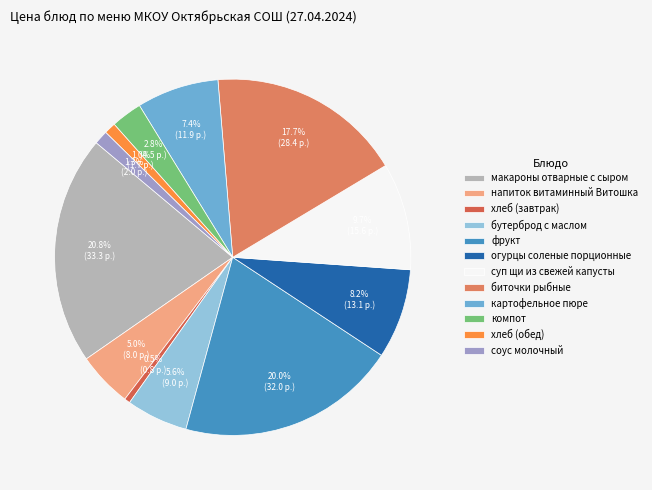

The макароны отварные с сыром slice represents 21% of the pie. True or false?

True